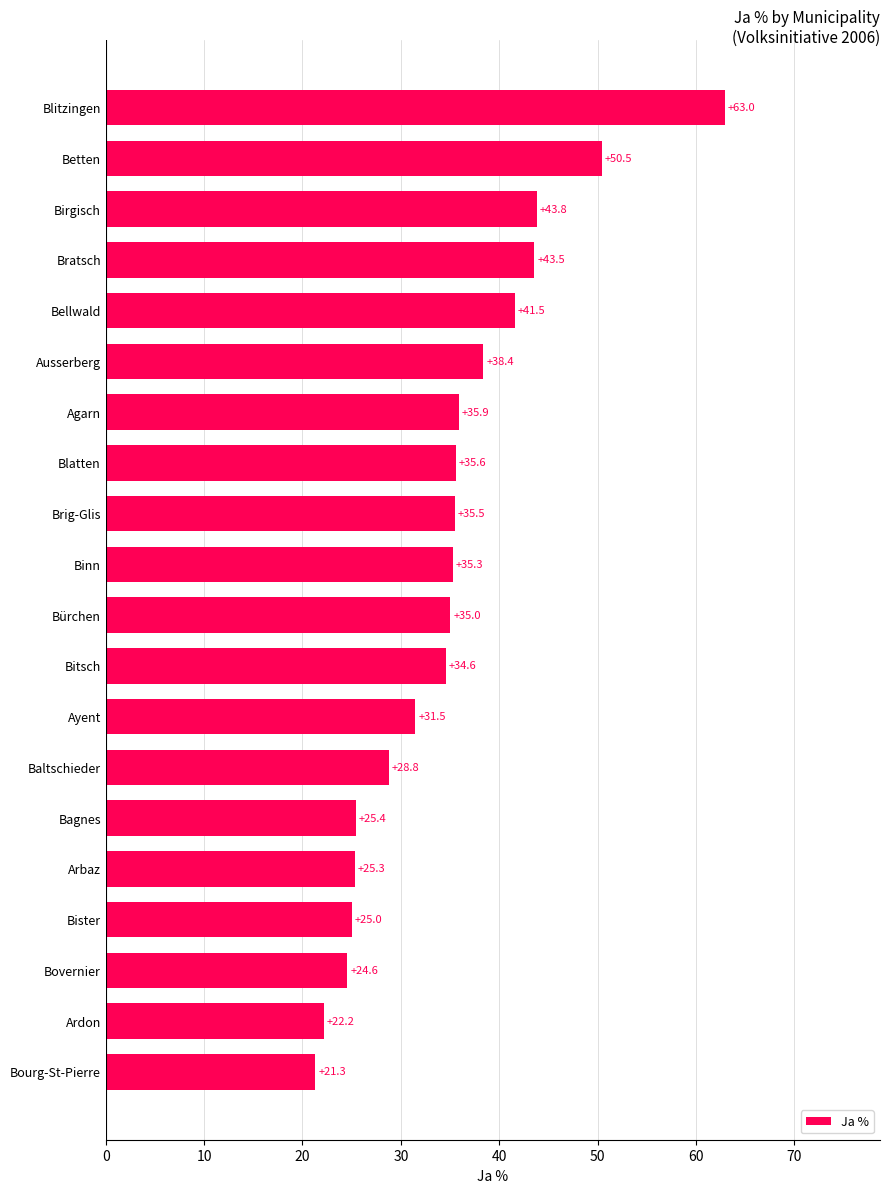

The chart shows a value of 25.3 at Arbaz. True or false?

True